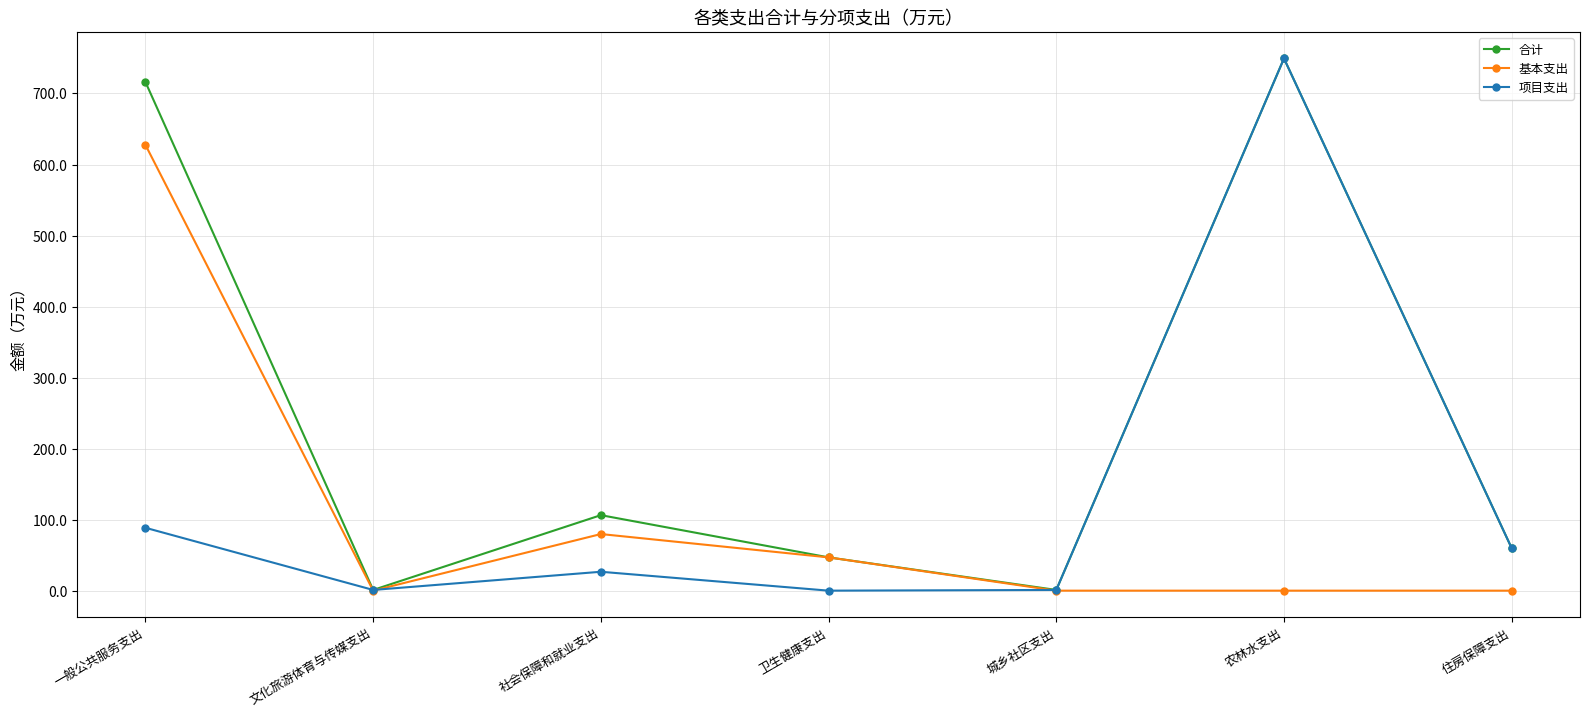

Where is the first local minimum for 合计?

文化旅游体育与传媒支出